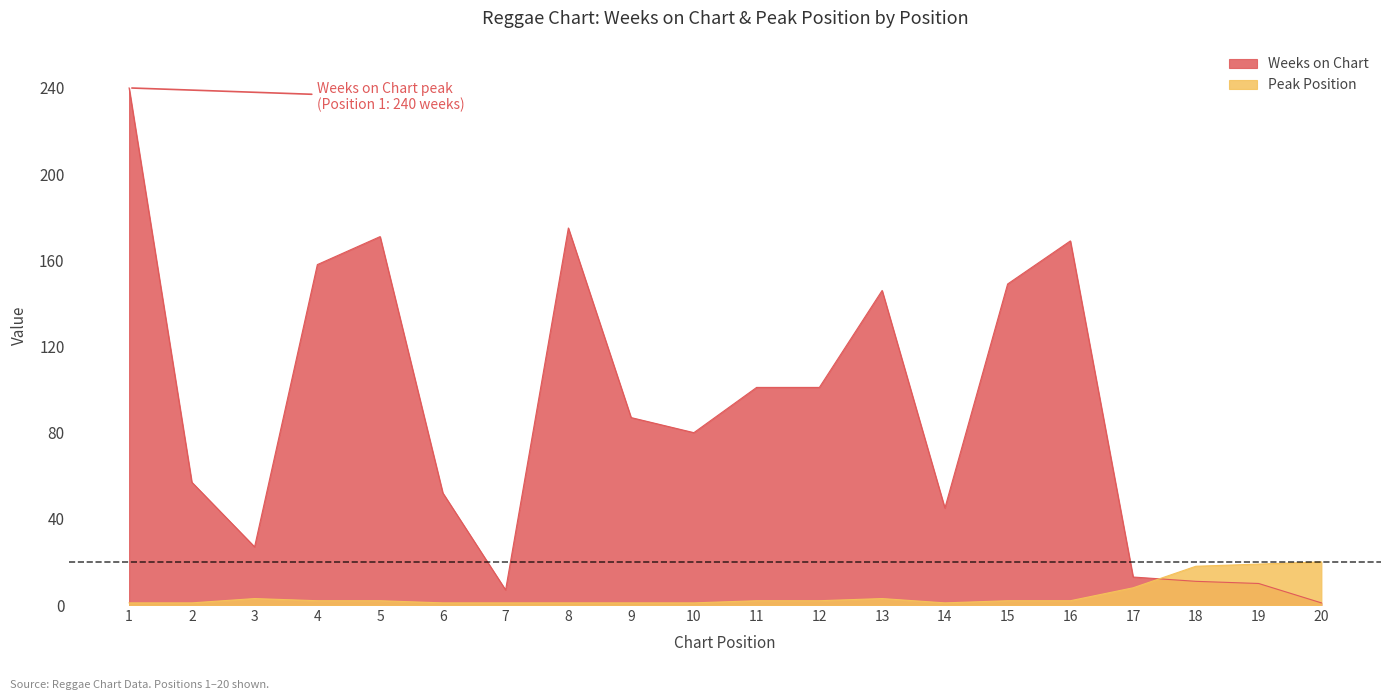

The value of Weeks on Chart at 10 is 135. True or false?

False